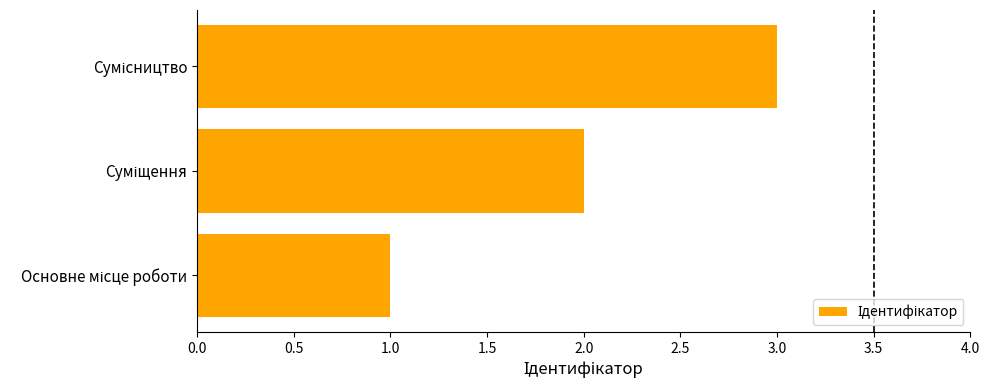

What is the greatest value displayed?

3